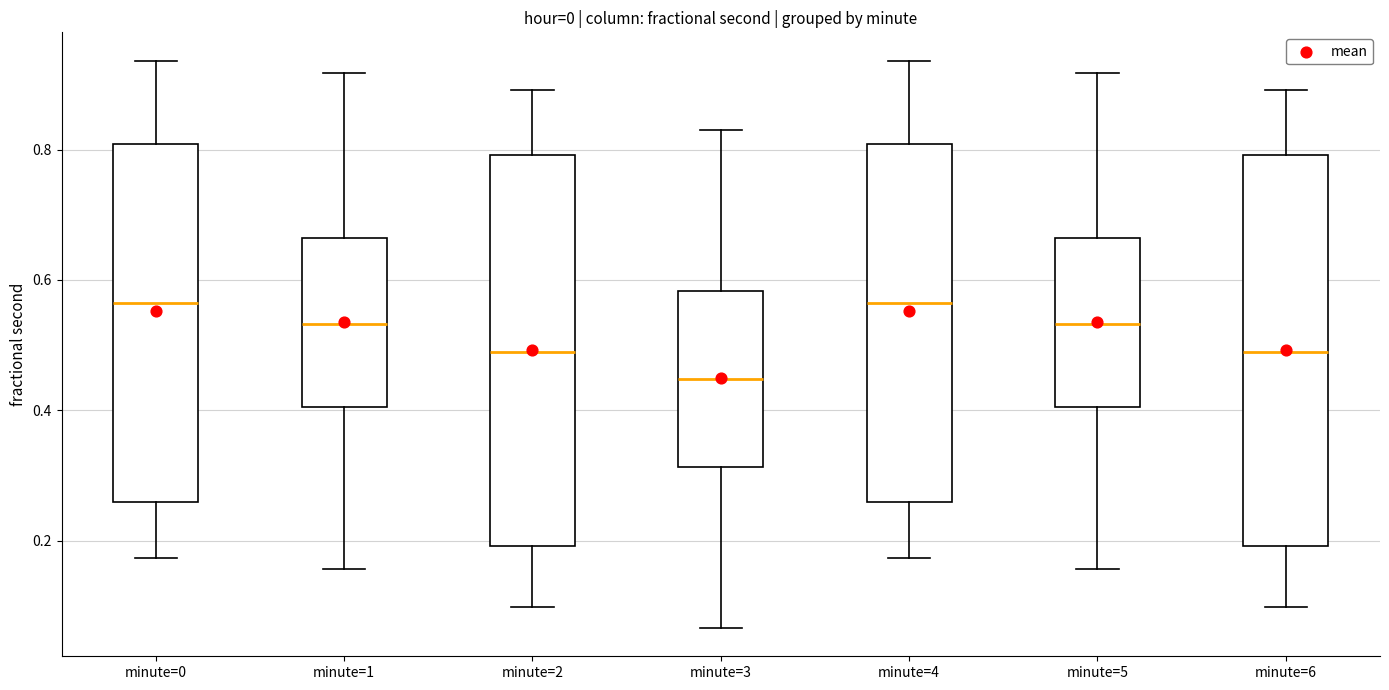

Where is the upper edge of the box for minute=5 on the y-axis? The values are not printed on the chart, so give them approximately, as read against the axis.

0.66